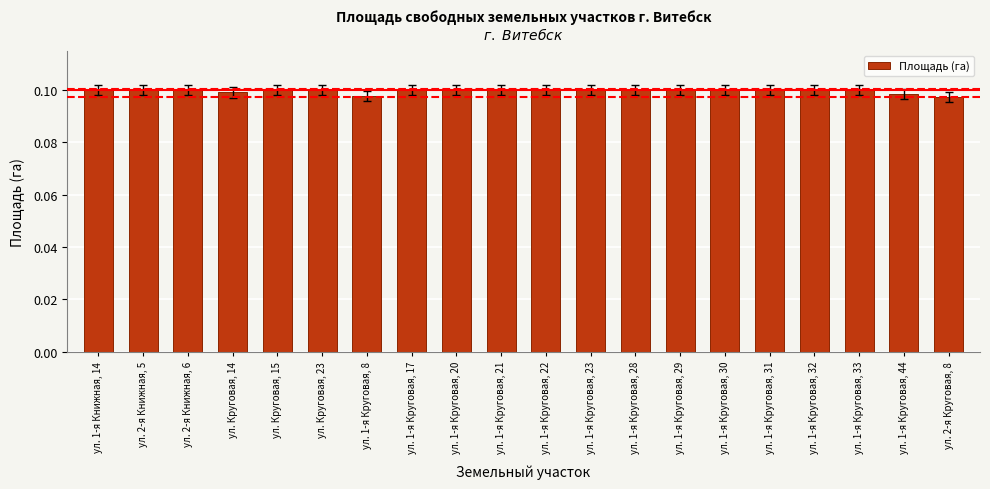

What is the label of the 9th bar from the left?

ул. 1-я Круговая, 20